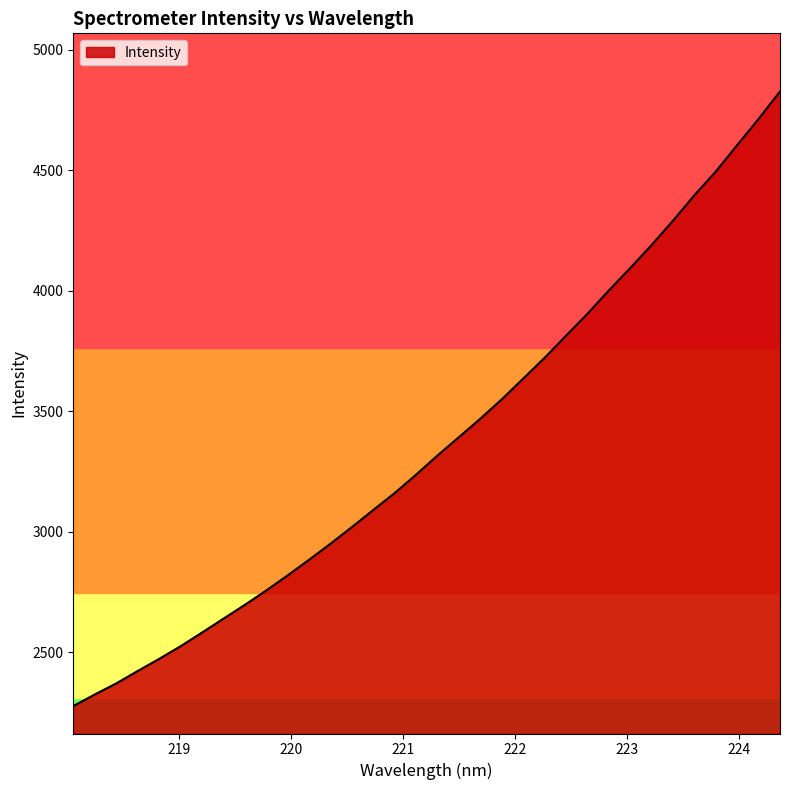

What is the minimum value shown in the chart?

2276.2